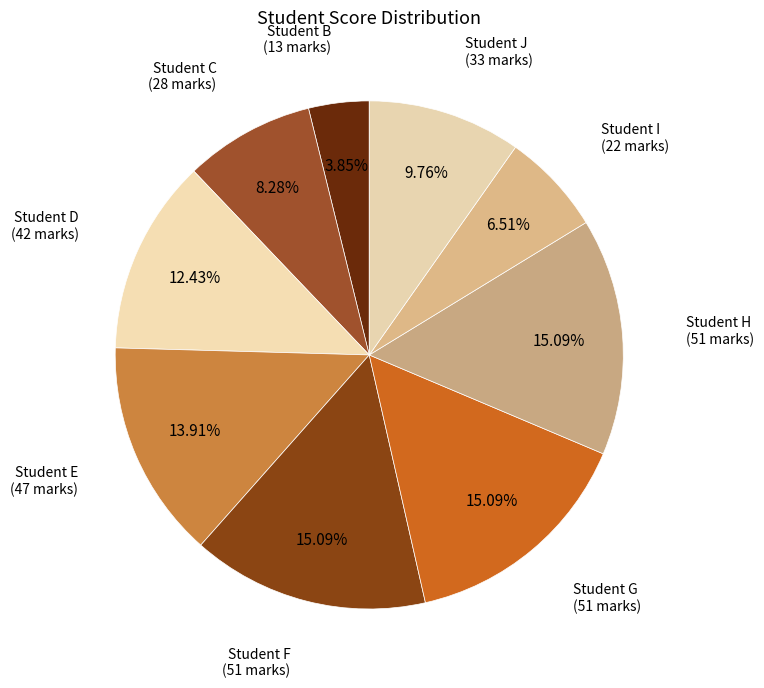

Count the number of slices in the pie.

9